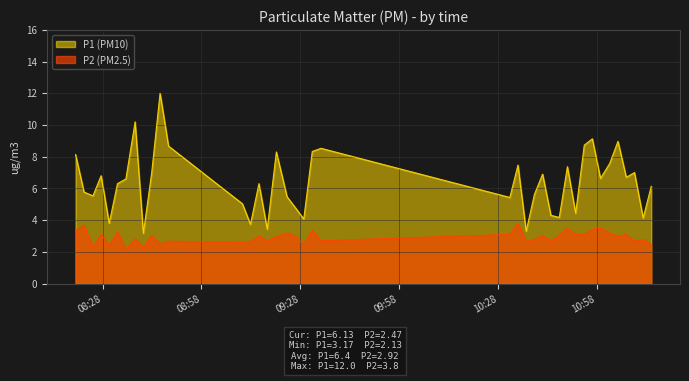

Rank the series by their maximum value, from lowest to highest.

P2 (PM2.5), P1 (PM10)